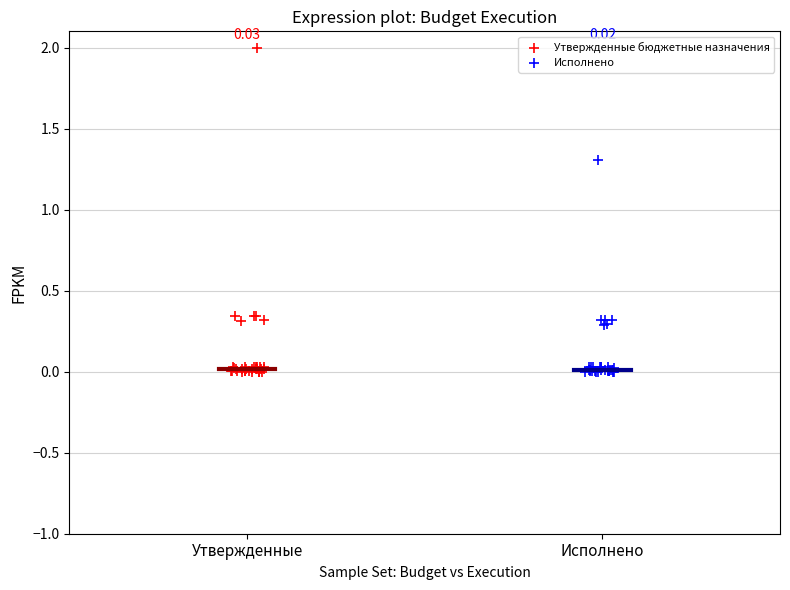

Which series contains the highest Y value?

Утвержденные бюджетные назначения